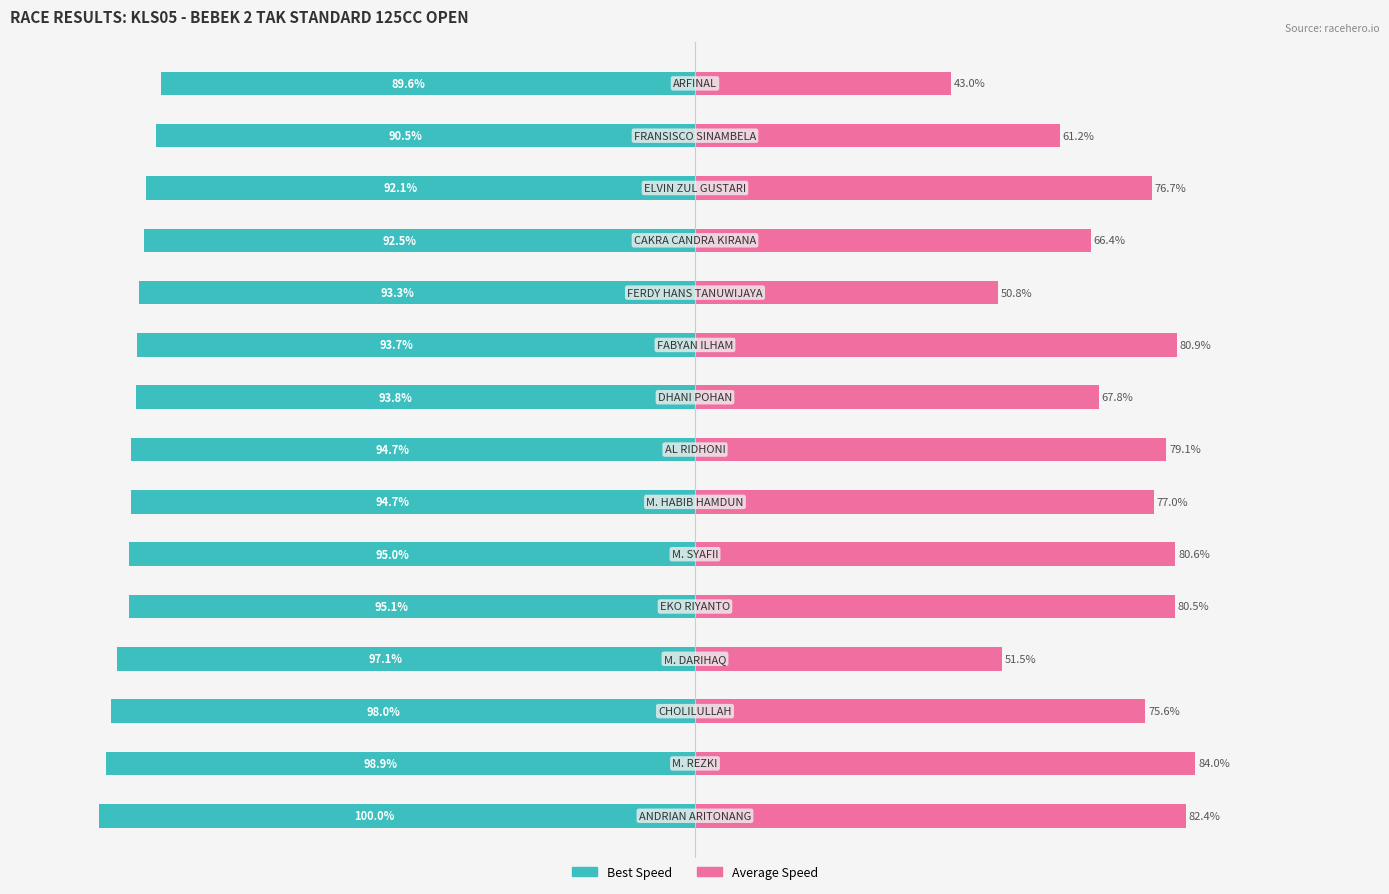

Is it true that Best Speed equals -139.2 at 3?

False